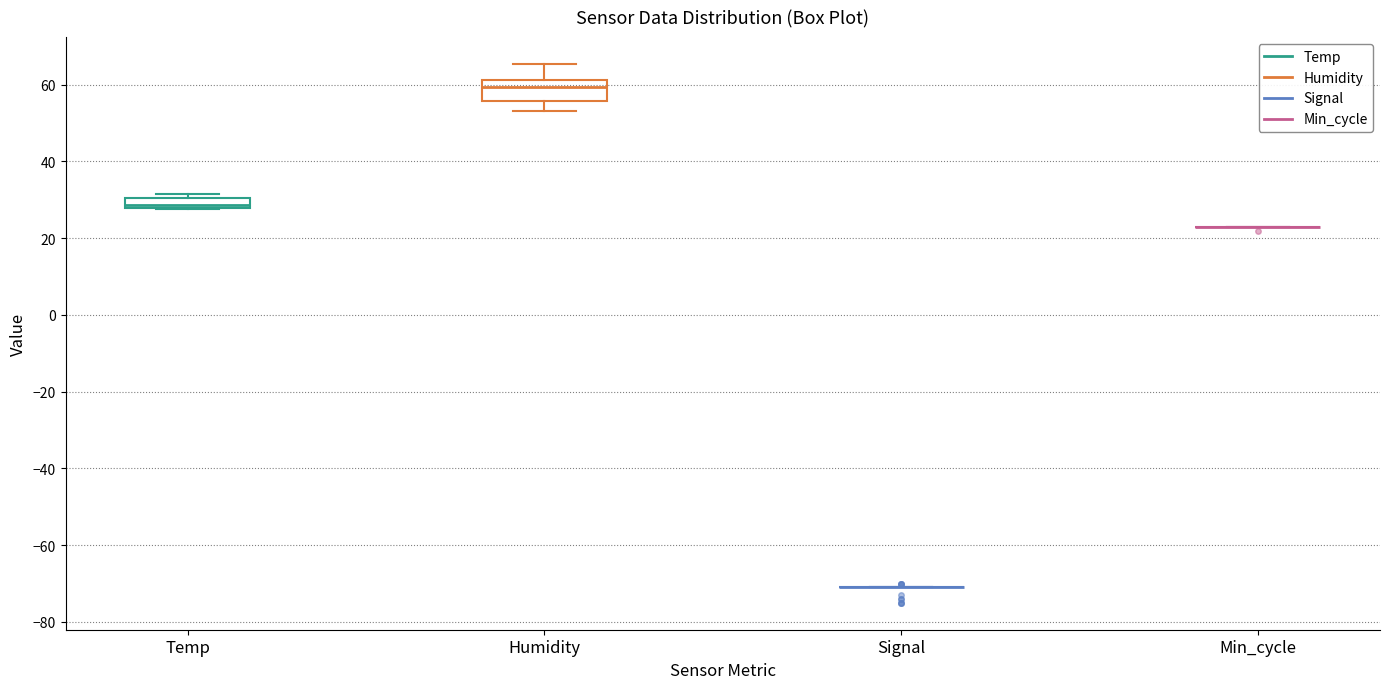

Comparing the boxes themselves (not the whiskers), which one is the tallest?

Humidity